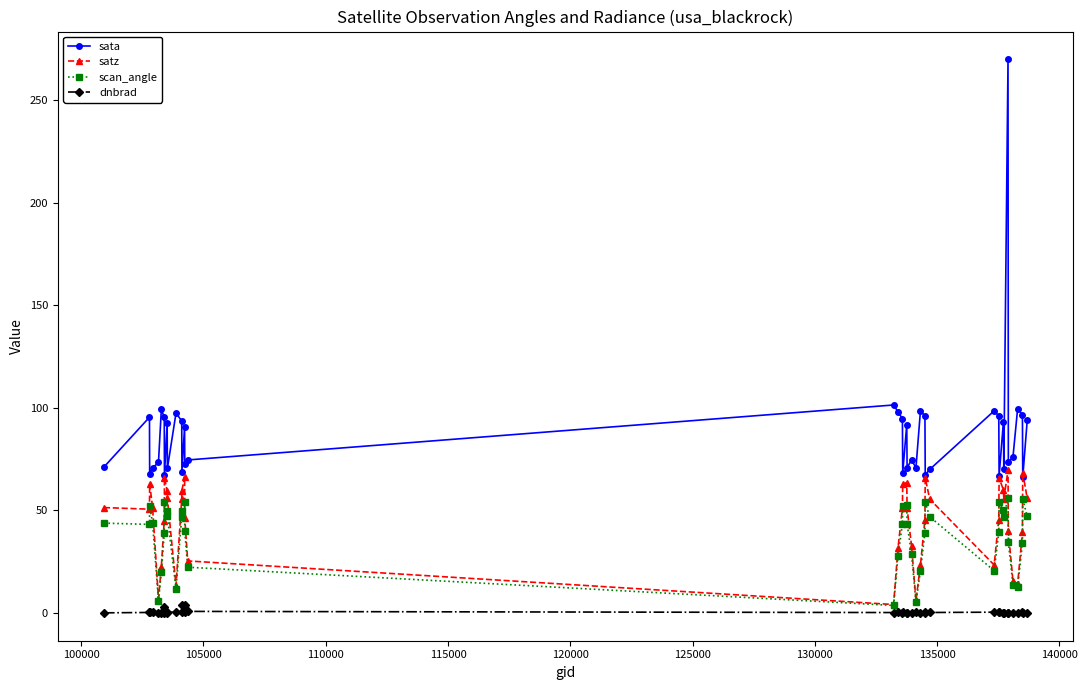

True or false: dnbrad and sata intersect in this chart.

False